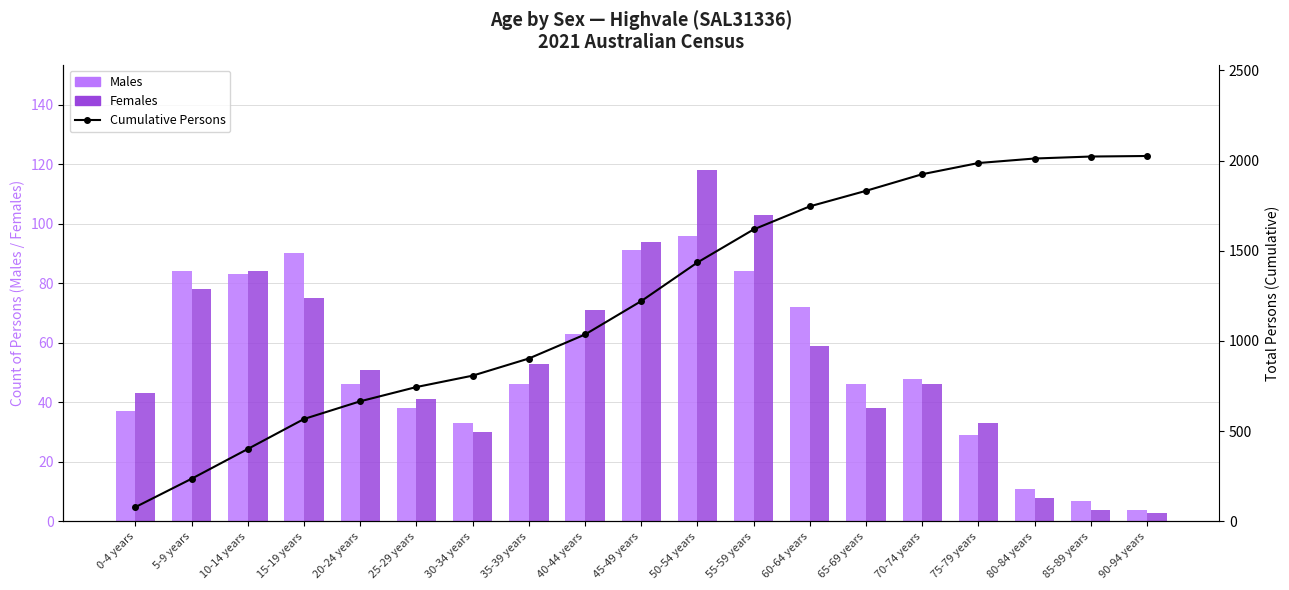

Which series has the largest total across all categories?

Cumulative Persons